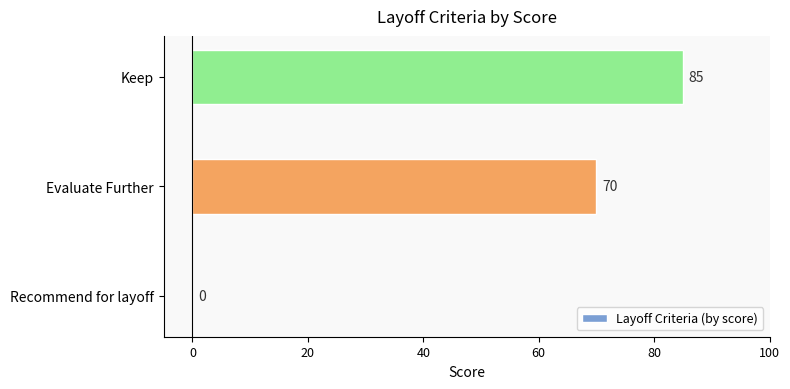

What is the greatest value displayed?

85